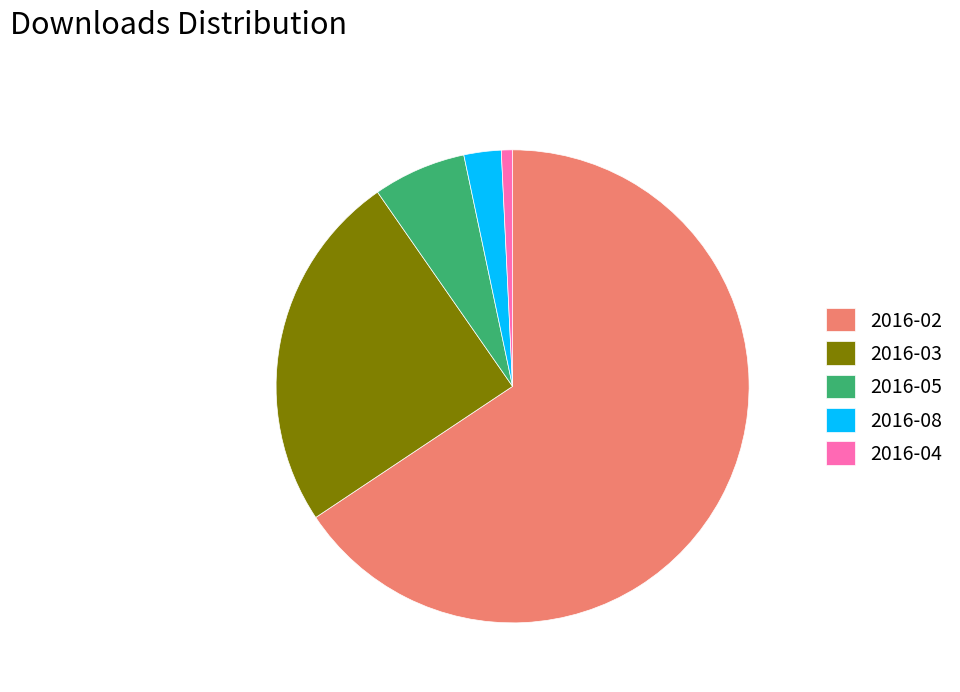

What is the majority slice?

2016-02